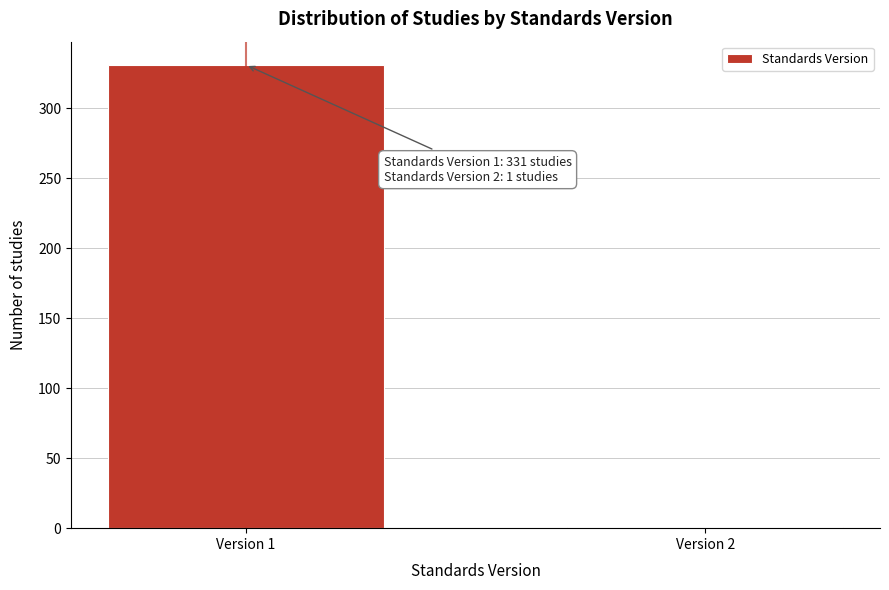

Reading left to right, extract all data points from this chart.

Version 1=331	Version 2=1